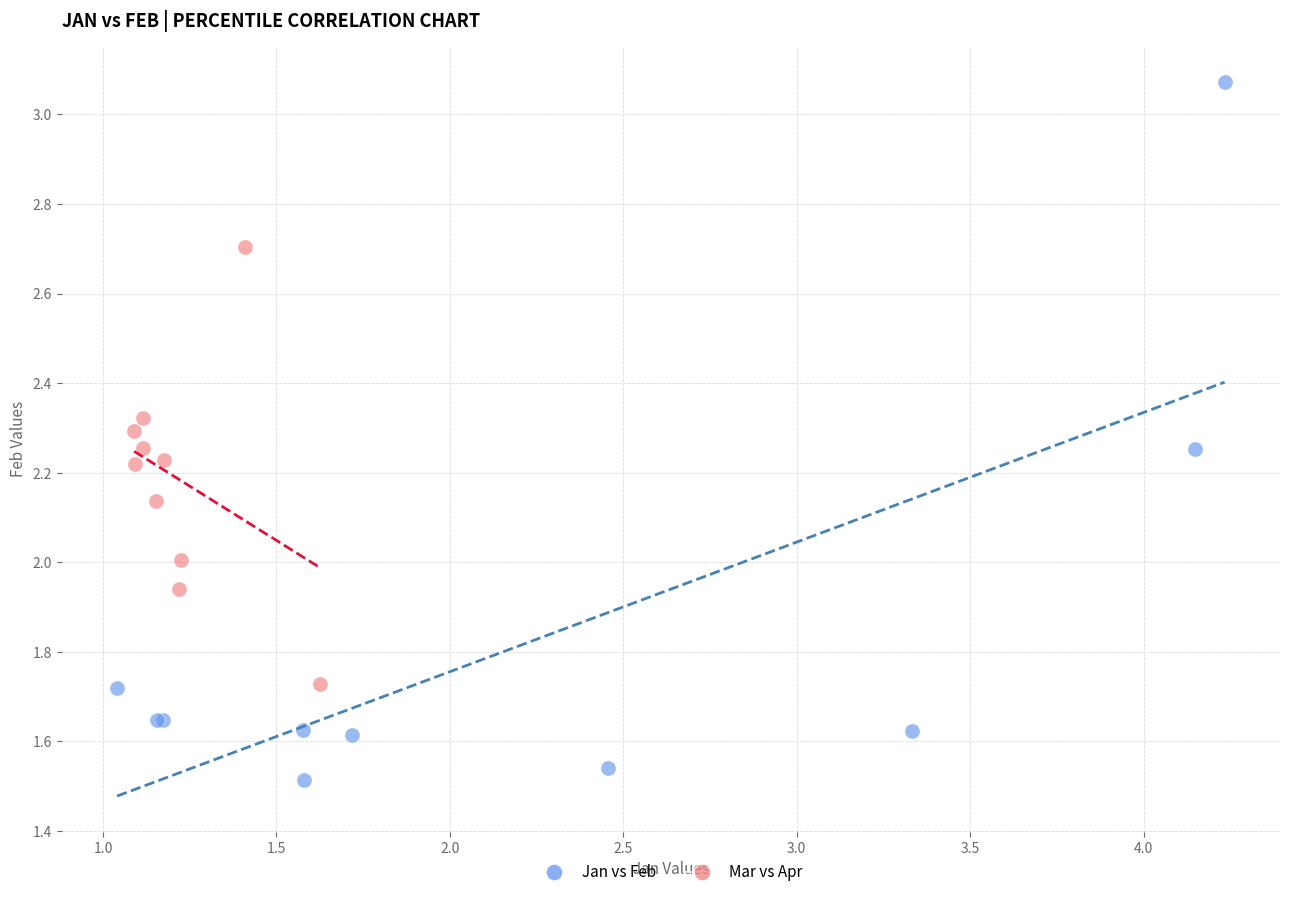

Which series contains the highest Y value?

Jan vs Feb